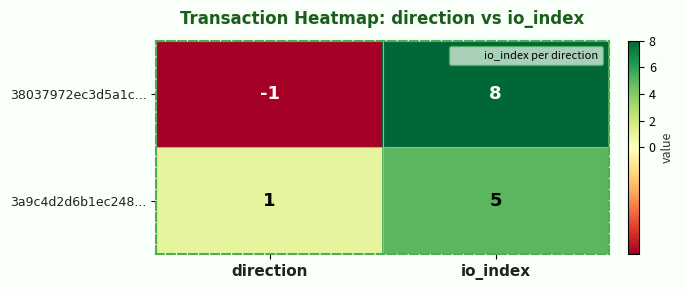

Which category has the highest value in the 38037972ec3d5a1c... series?

io_index